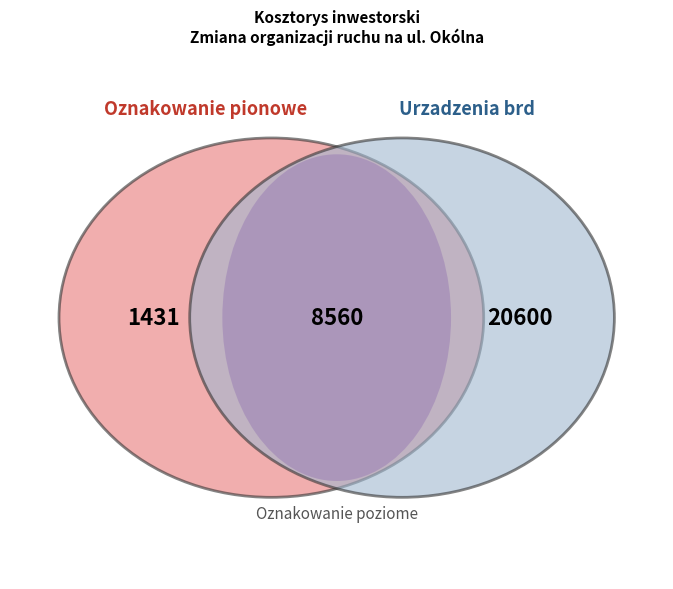

Is it true that Oznakowanie poziome is 14% of the pie?

False